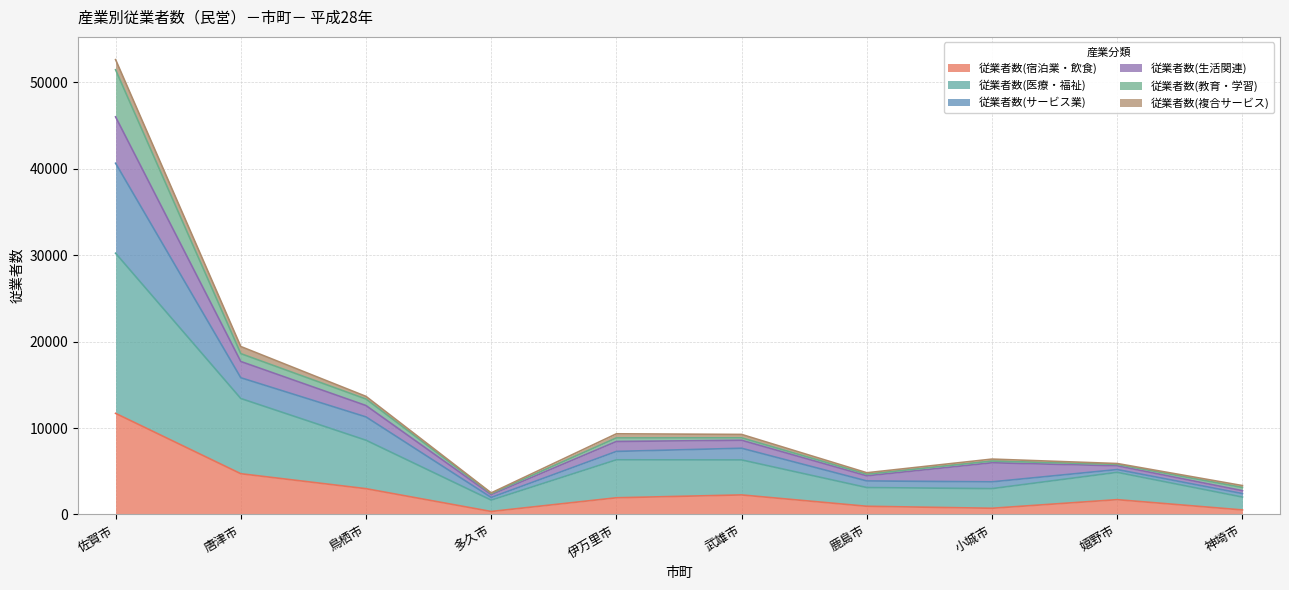

In 従業者数(宿泊業・飲食), how many points are higher than both neighbors (excluding endpoints)?

2